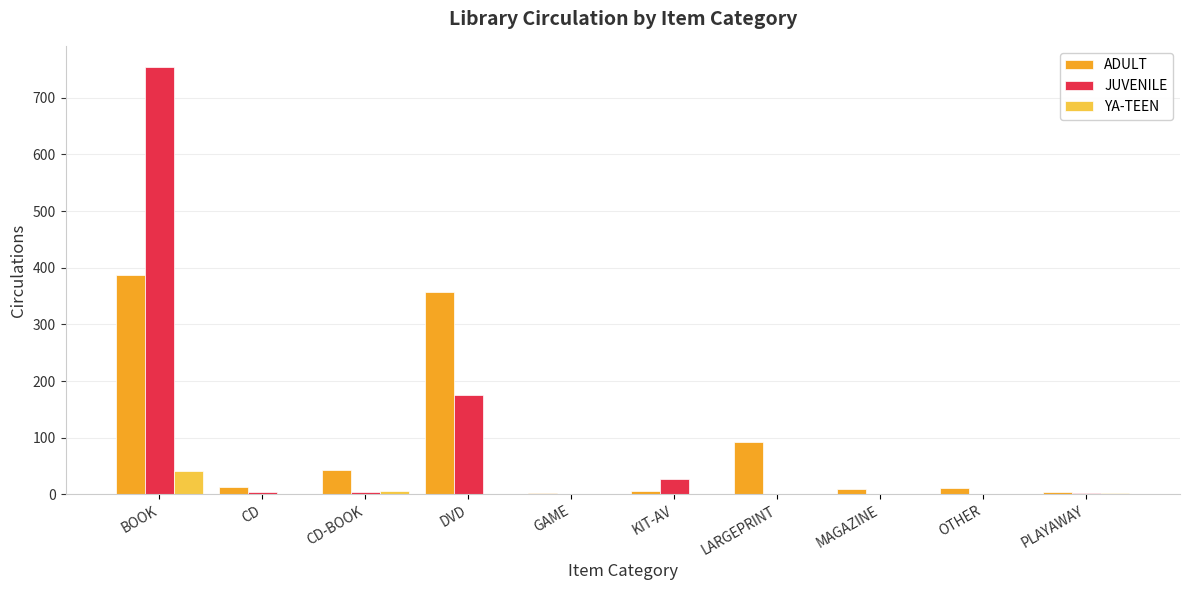

Which series changed the most between LARGEPRINT and MAGAZINE?

ADULT